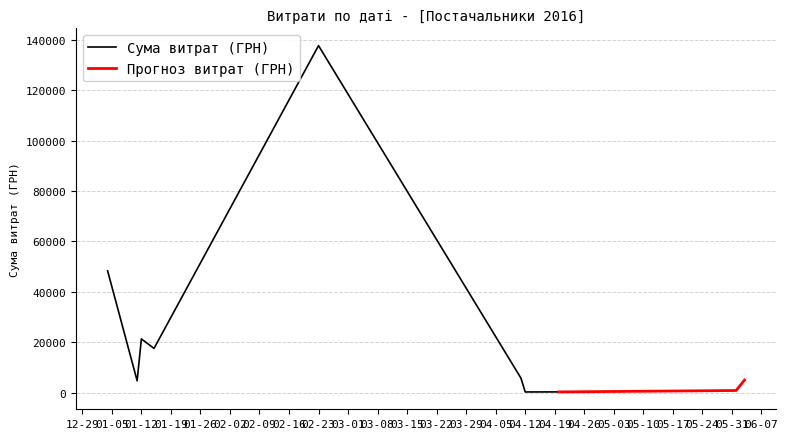

The value of Сума витрат (ГРН) at 01-12 is 21363.7. True or false?

True